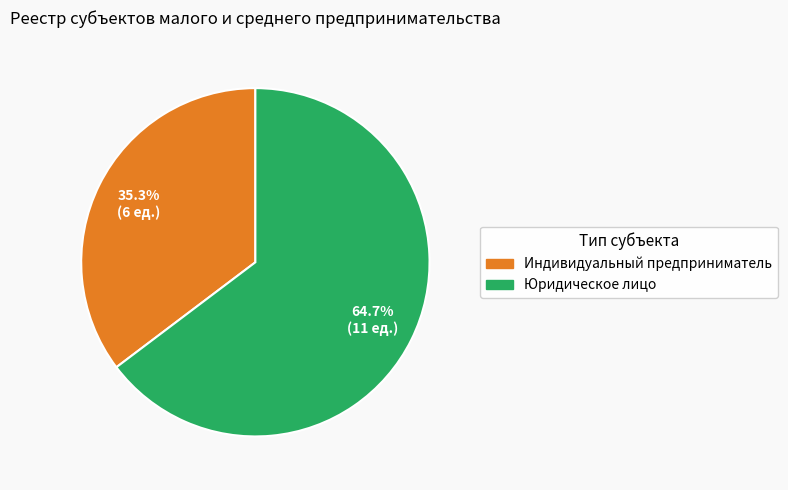

Rank the categories by value from lowest to highest.

Индивидуальный предприниматель, Юридическое лицо